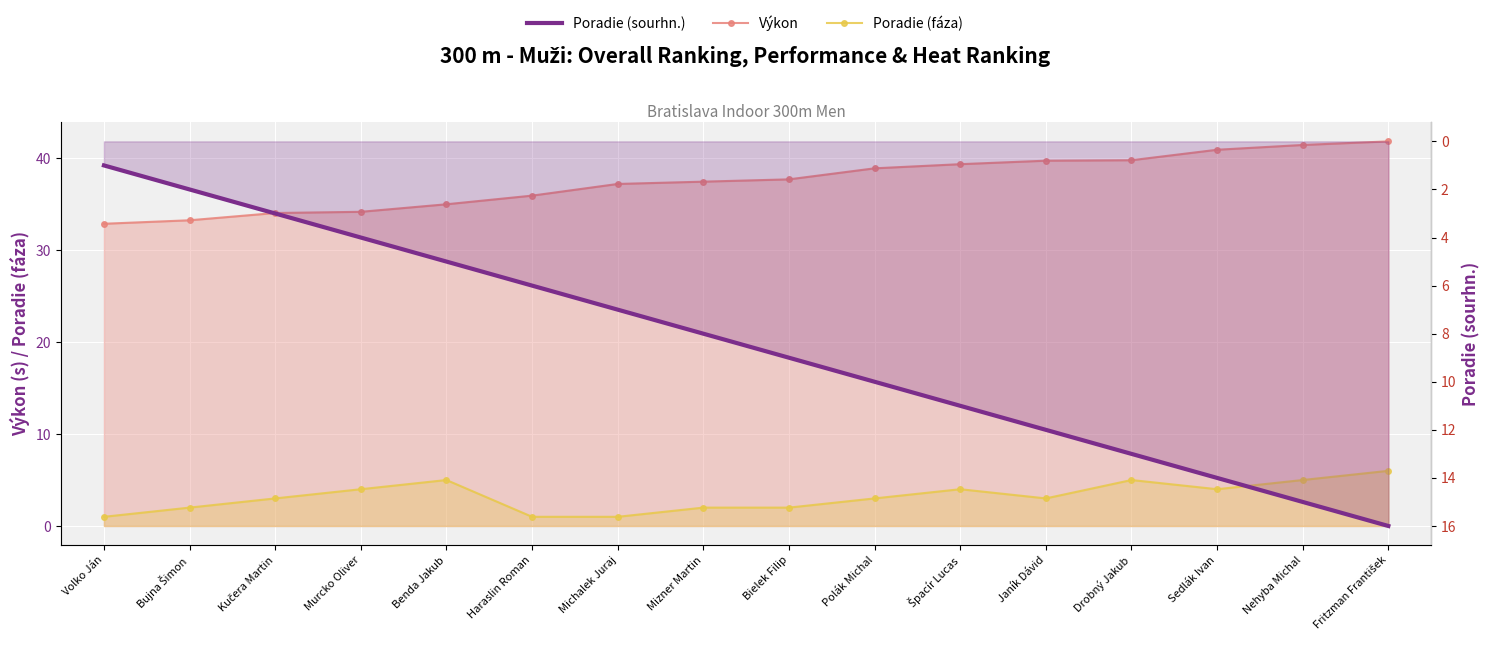

Between Volko Ján and Mizner Martin, which is larger?

Mizner Martin